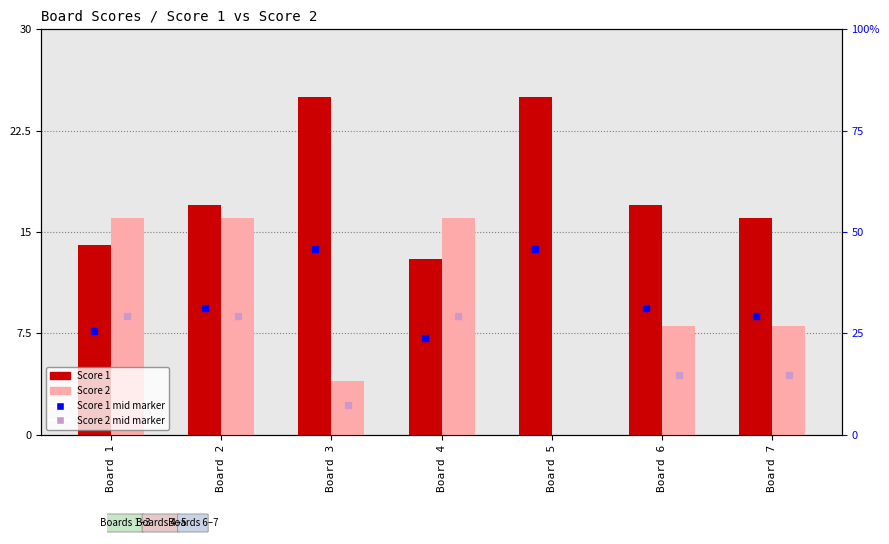

At Board 3, list the series in order from smallest to largest.

Score 2, Score 1